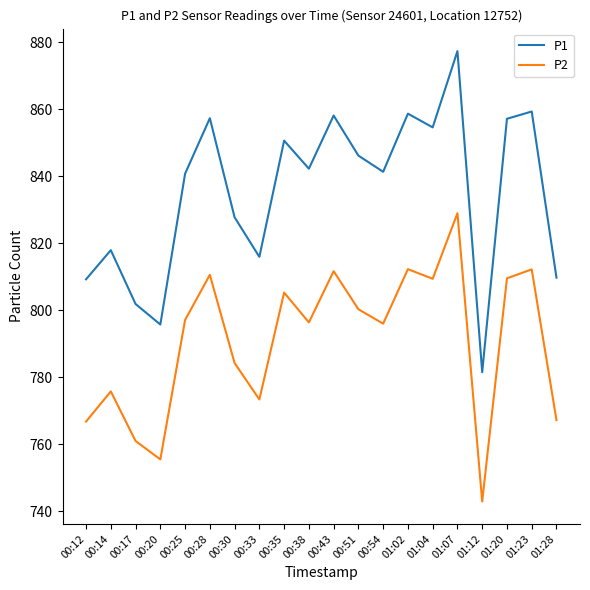

Rank the series at 00:33 from lowest to highest value.

P2, P1